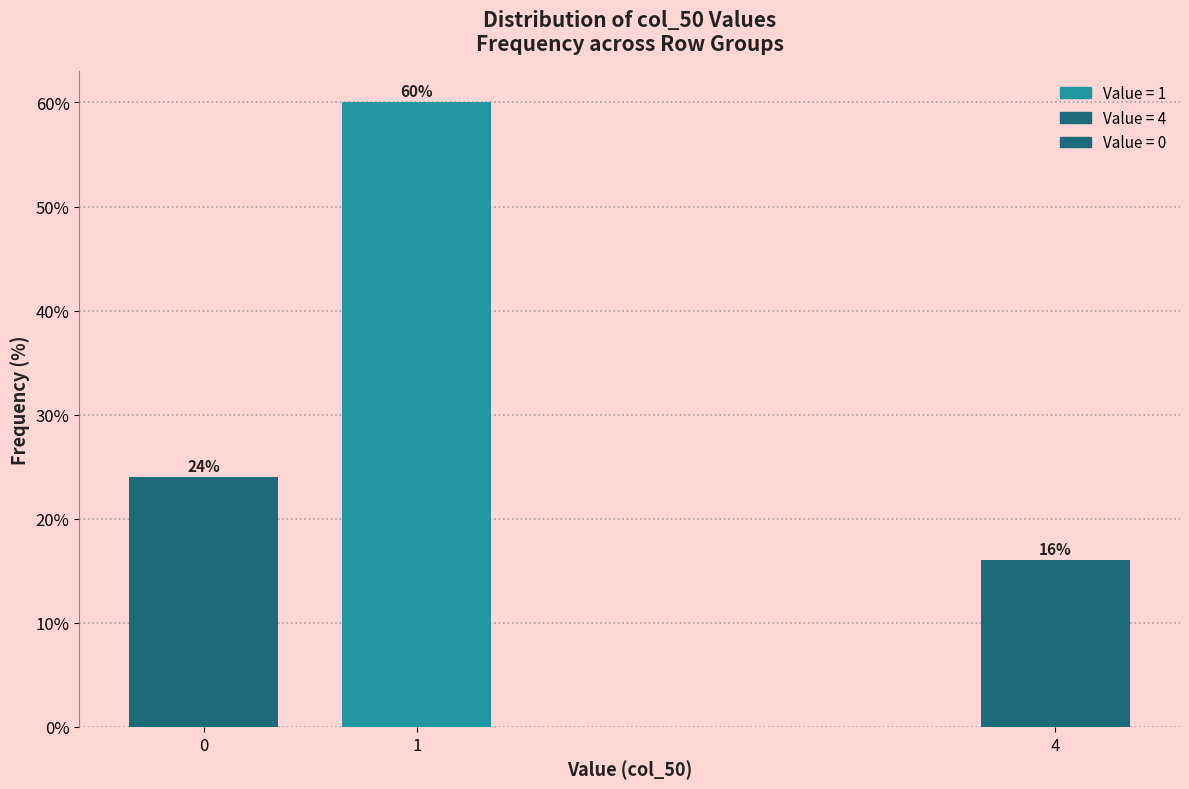

Reading left to right, list all the values displayed in this chart.

24	60	16